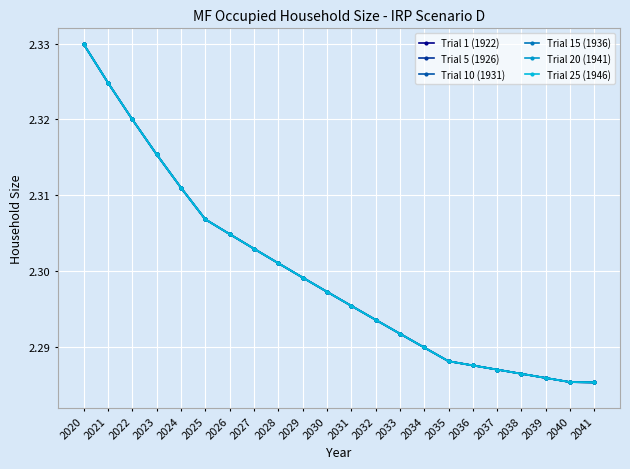

What is the maximum value for Trial 1 (1922)?

2.3